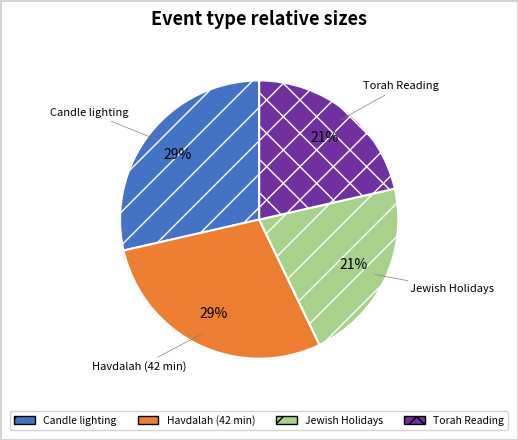

How many segments does this pie chart have?

4